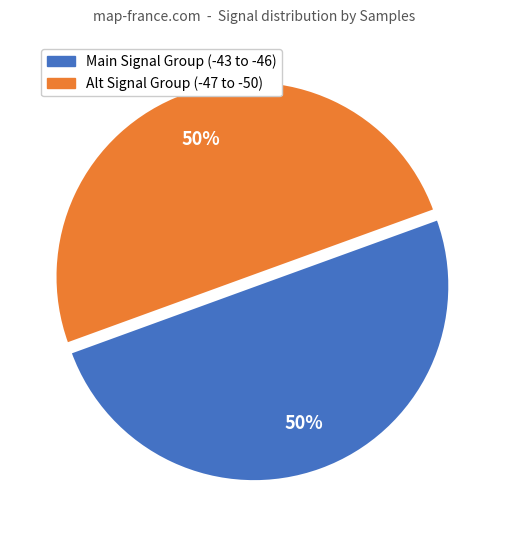

To the nearest percent, what is the average slice percentage?

50%